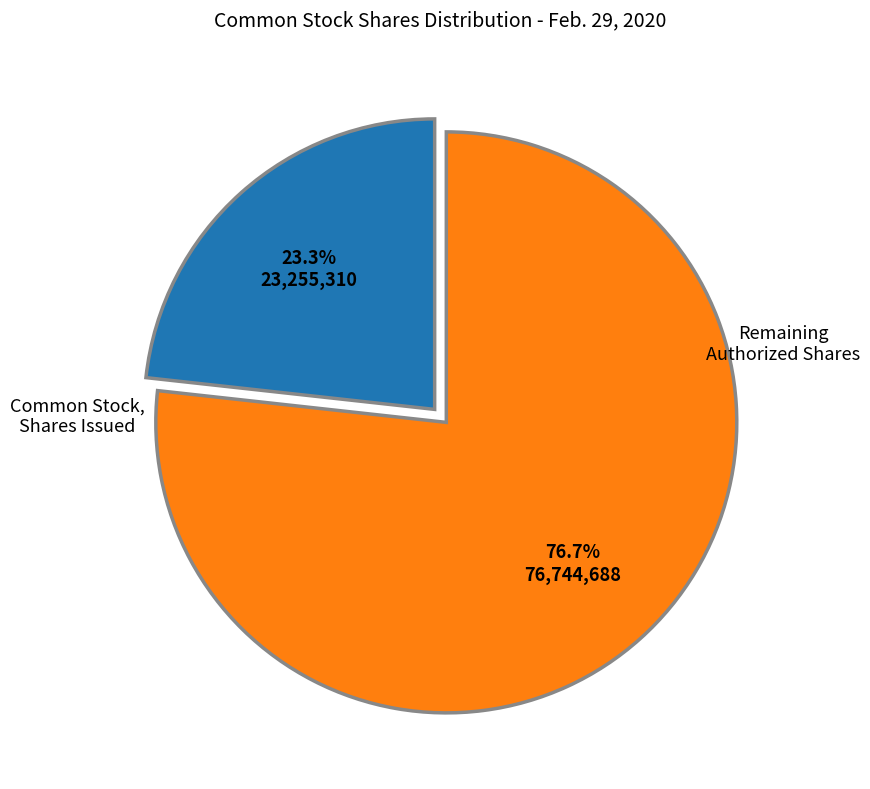

What is the total percentage of Remaining Authorized Shares and Common Stock, Shares Issued?

100.0%